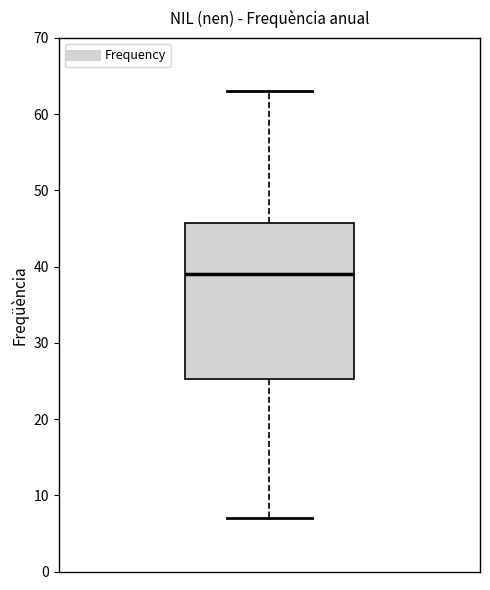

Where is the lower edge of the box on the y-axis? The values are not printed on the chart, so give them approximately, as read against the axis.

25